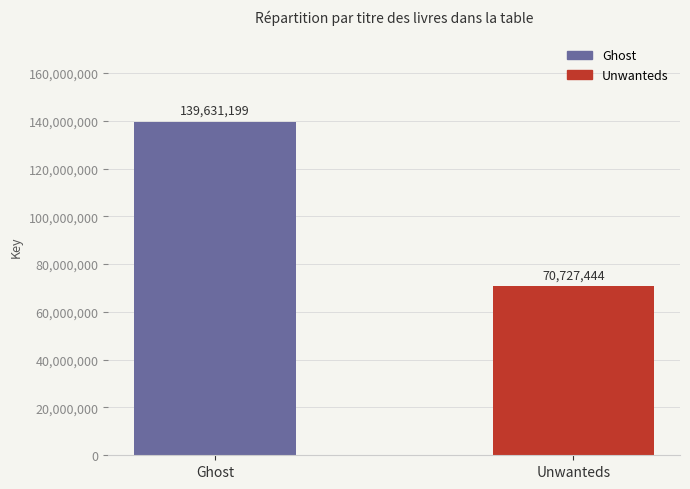

True or false: the data shows 70727444 at Unwanteds.

True